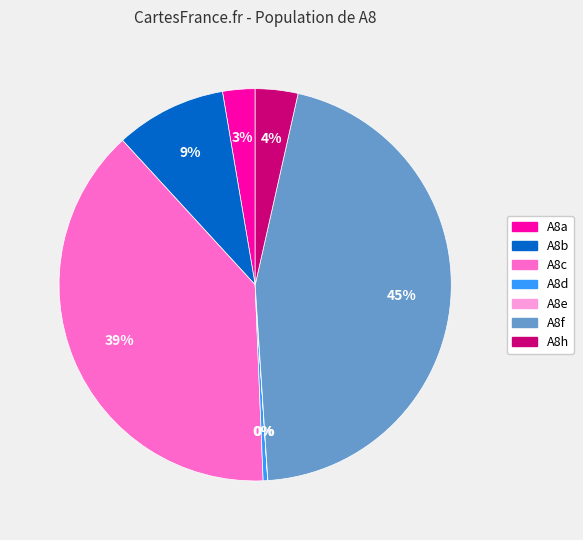

The A8f slice represents 45% of the pie. True or false?

True